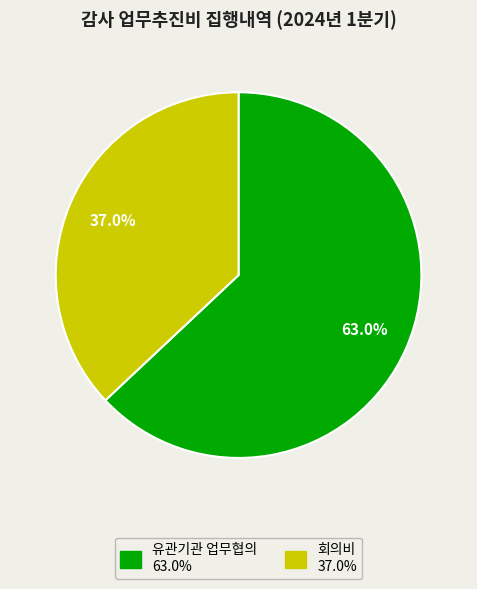

Is there any slice that represents more than half of the pie?

Yes